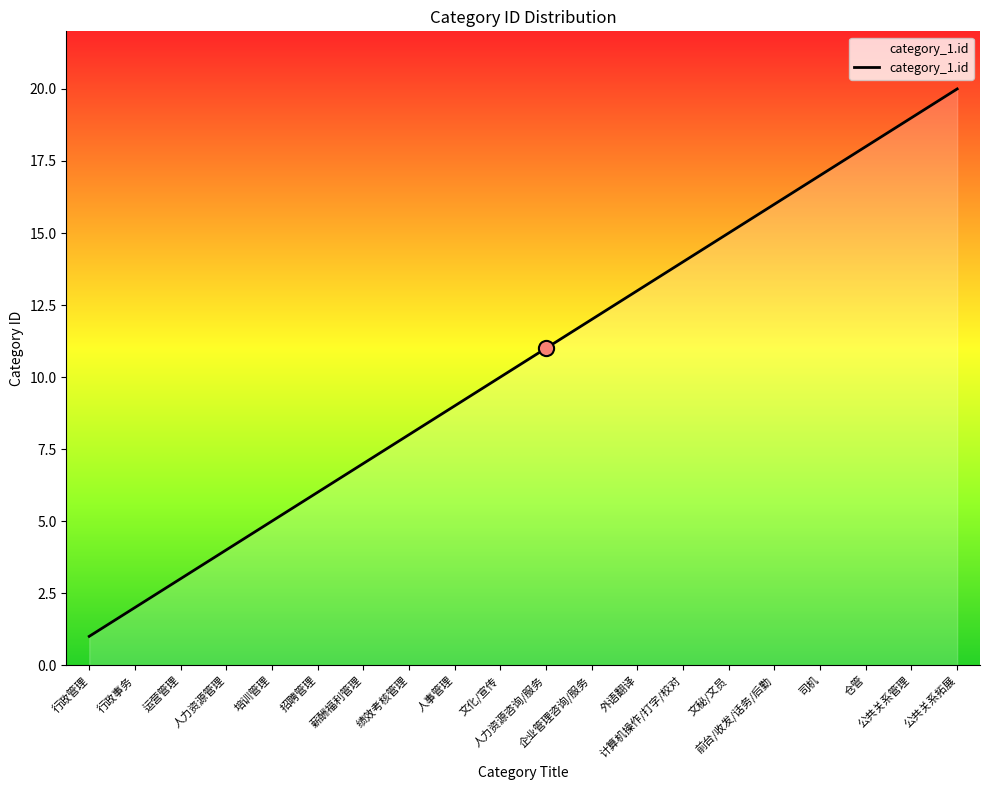

What is the change in value from 行政事务 to 公共关系管理?

+17